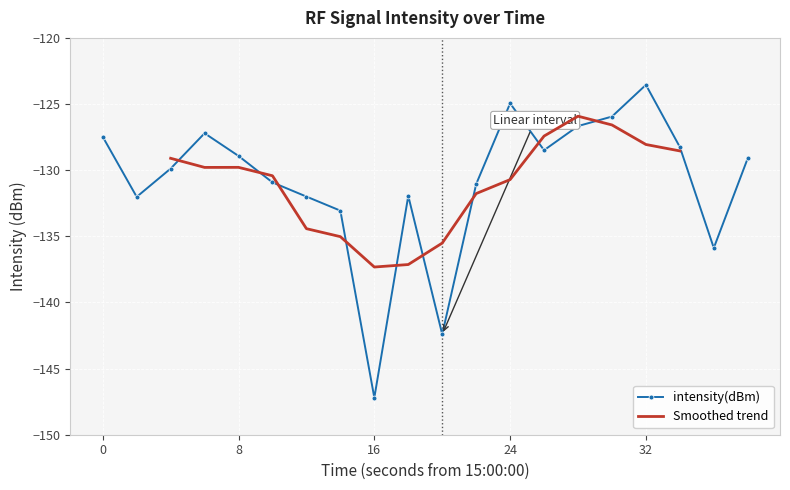

The value at 38 is -129.1. True or false?

True